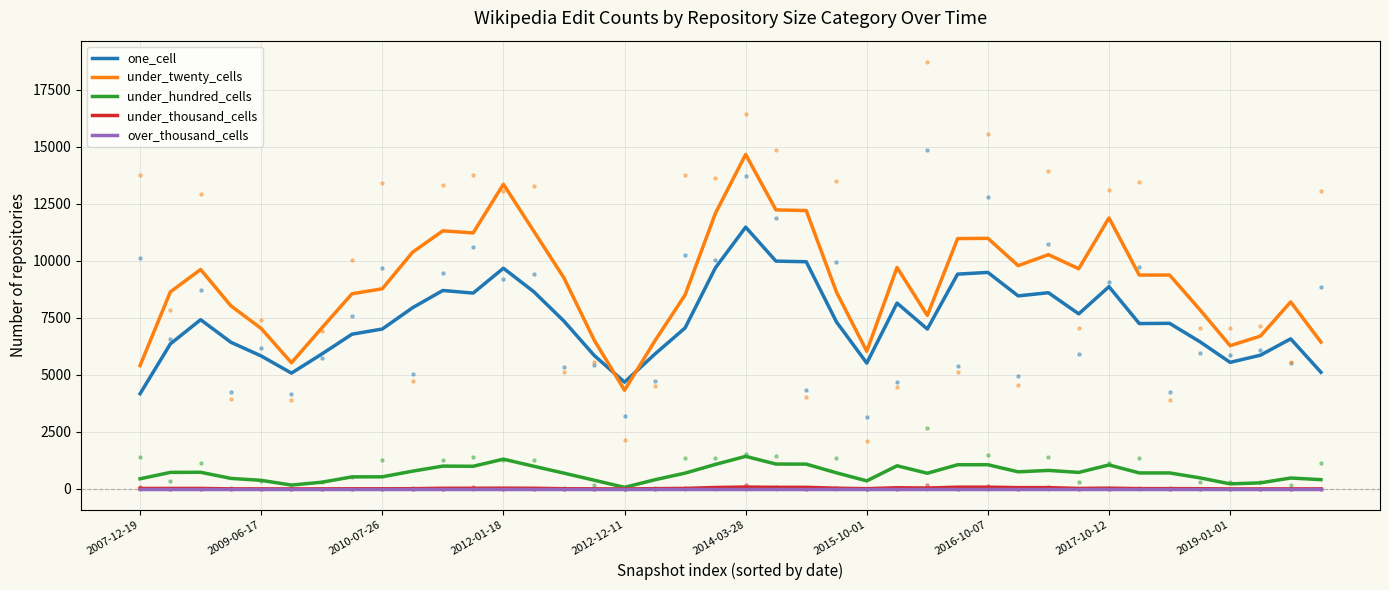

Which category has the highest value in the one_cell series?

2014-03-28